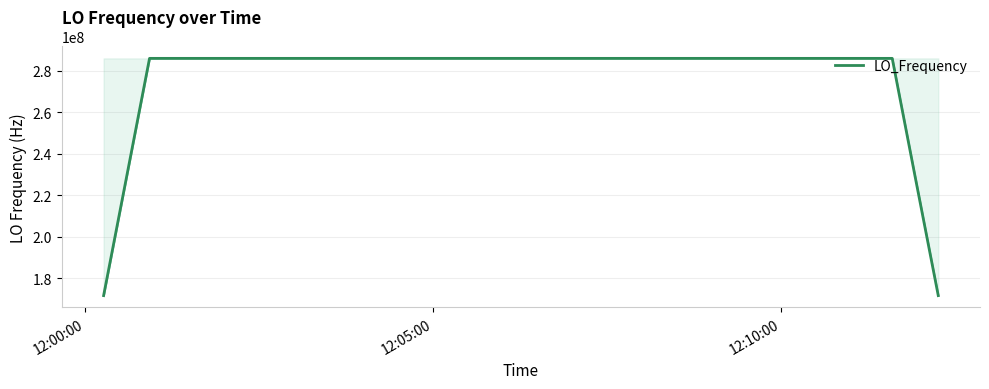

How many interior local peaks (higher than both neighbors) does the data have?

8